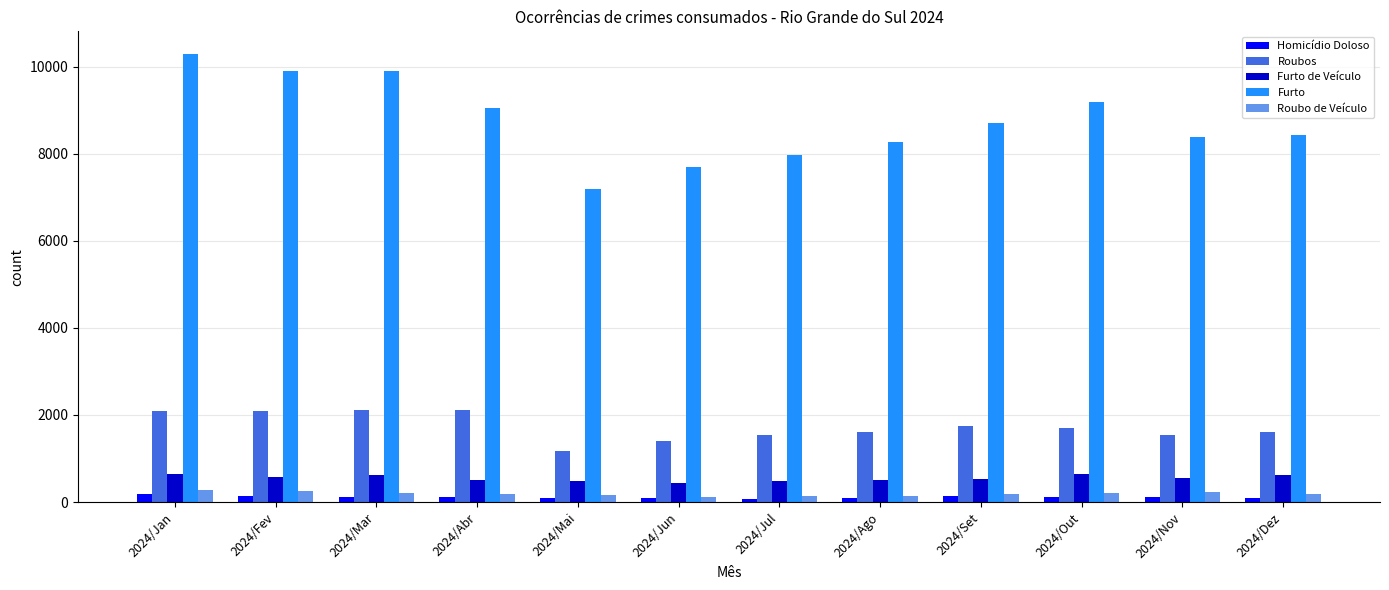

What position from the right is 2024/Nov?

2